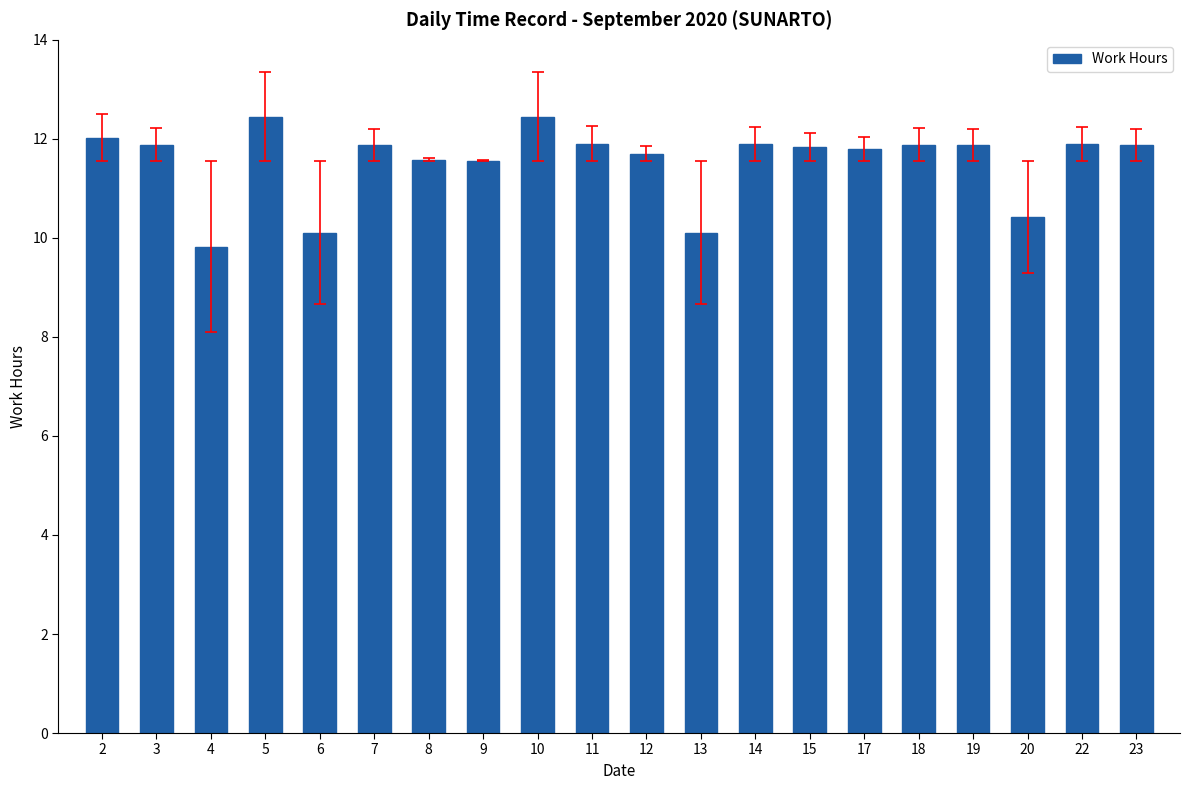

The chart shows a value of 10.4 at 20. True or false?

True